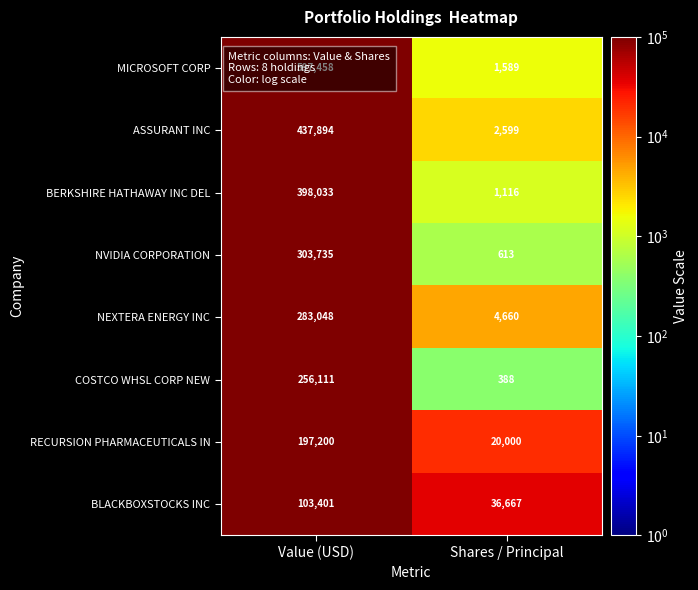

Which category has the highest value across all series?

Value (USD)